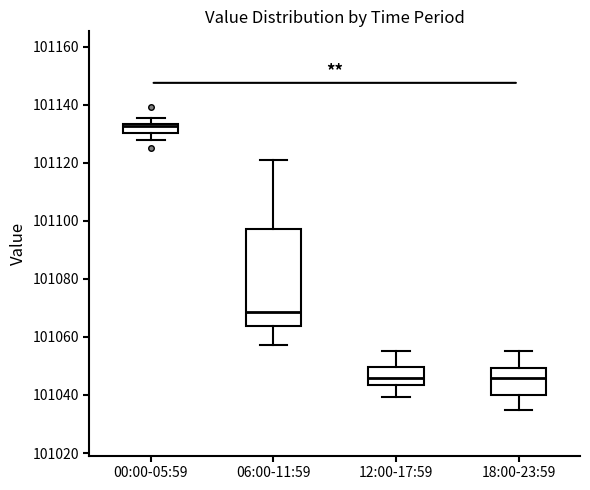

Reading left to right, read every box against the y-axis: the position of its median line, the range the box covers, and the ends of its whiskers. The values are not printed on the chart, so give them approximately, as read against the axis.

00:00-05:59: median 101132, box 101130 to 101134, whiskers 101128 to 101136
06:00-11:59: median 101068, box 101064 to 101098, whiskers 101058 to 101122
12:00-17:59: median 101046, box 101044 to 101050, whiskers 101040 to 101056
18:00-23:59: median 101046, box 101040 to 101050, whiskers 101034 to 101056